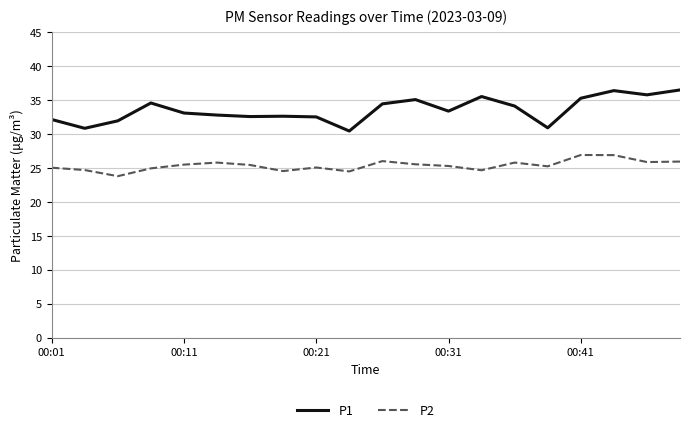

Which series has the widest spread of values?

P1